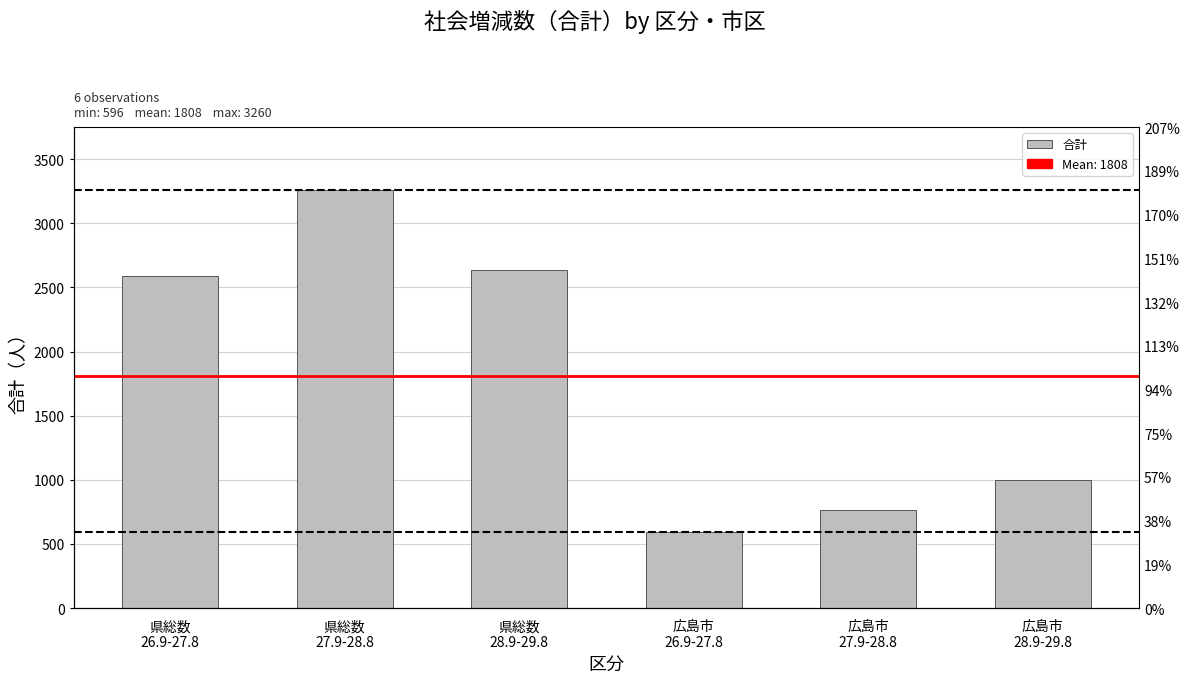

Between 広島市
28.9-29.8 and 県総数
28.9-29.8, which is larger?

県総数
28.9-29.8